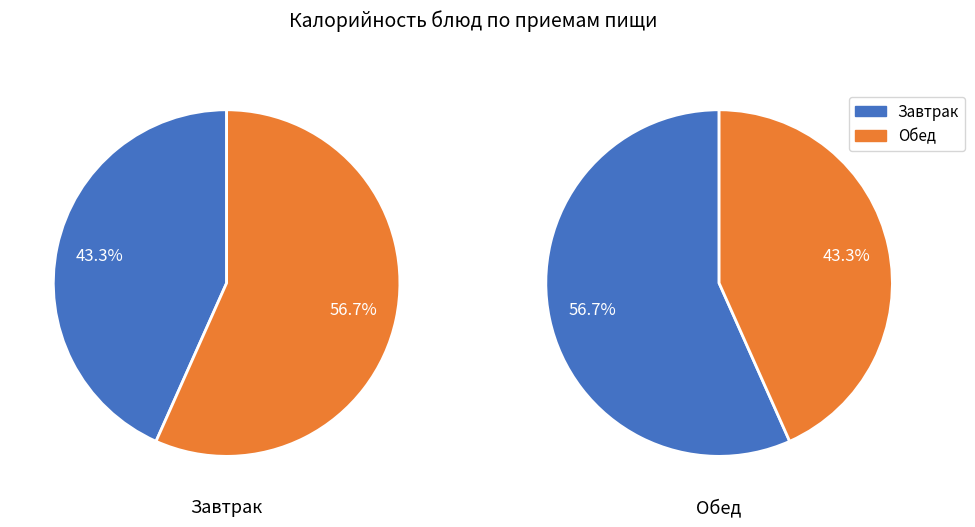

Does 2 represent more than half of the total?

No